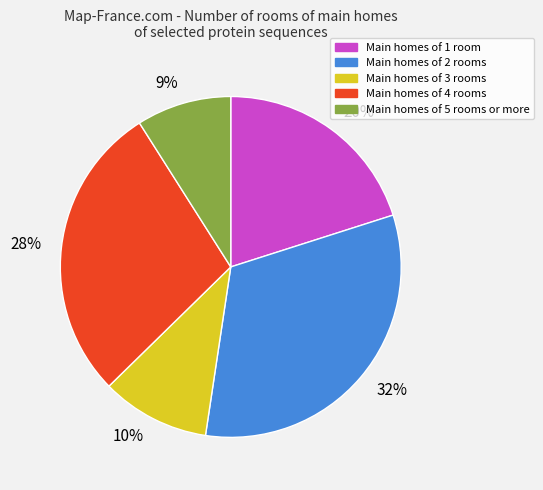

What is the largest slice in the pie chart?

Main homes of 2 rooms